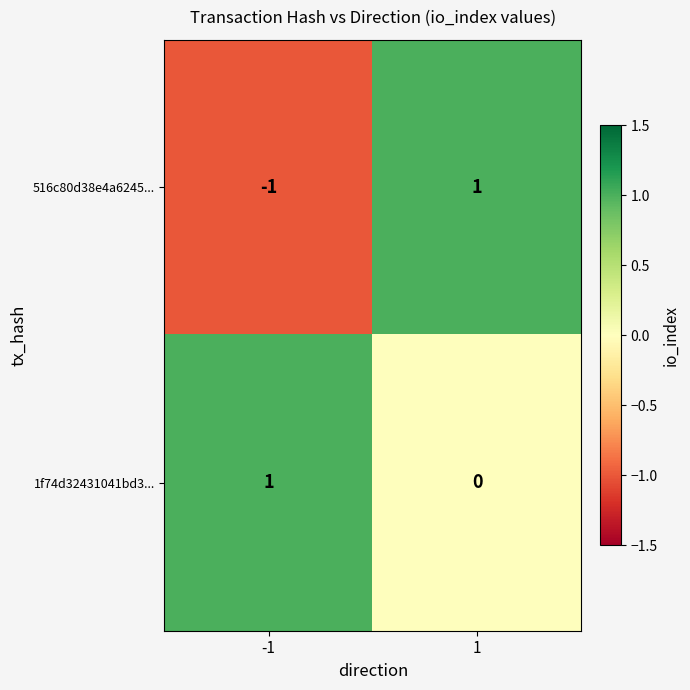

Is it true that 516c80d38e4a6245... equals -1 at -1?

True